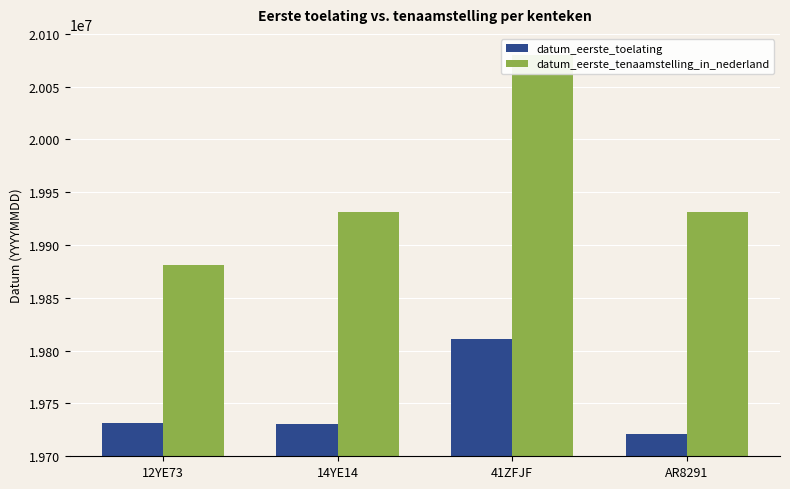

At which category is the sum across all series the highest?

41ZFJF